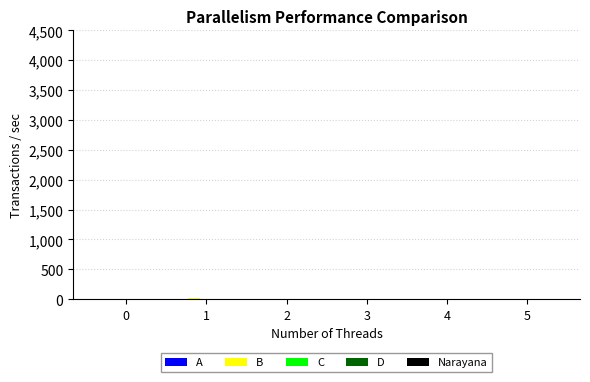

Which series has the largest total across all categories?

B